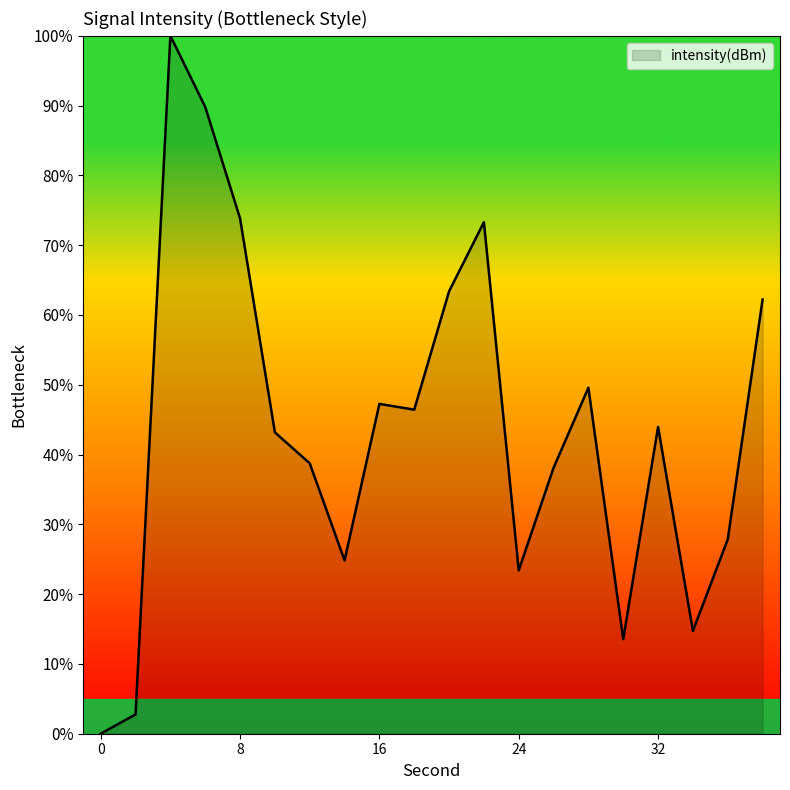

Count the number of categories in the chart.

20